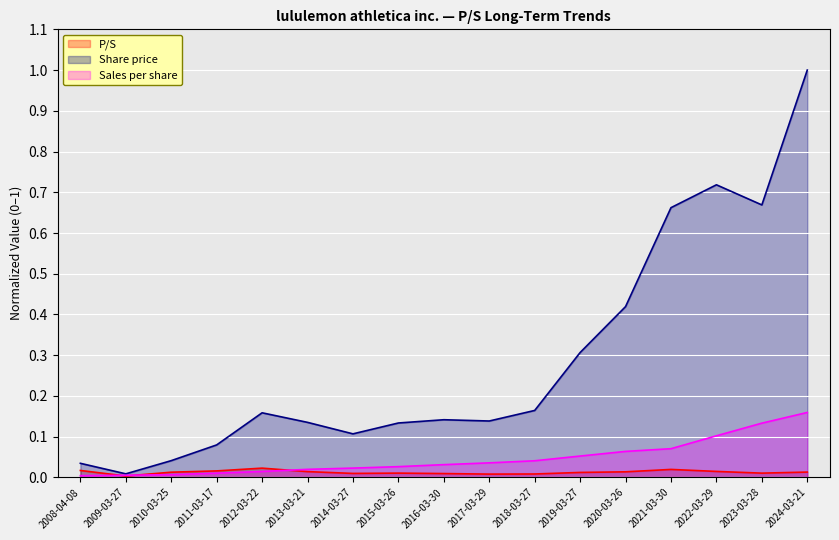

What are all the series names shown in the legend?

P/S, Share price, Sales per share